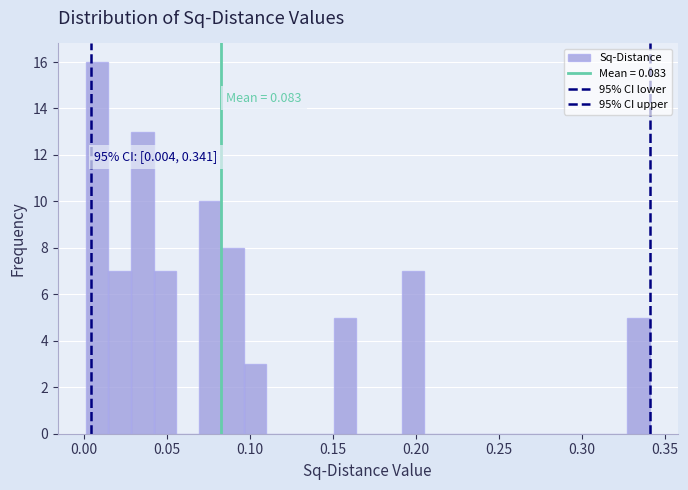

Around what value on the x-axis is the tallest bar? Give the approximate position of its centre, as read against the axis.

0.010